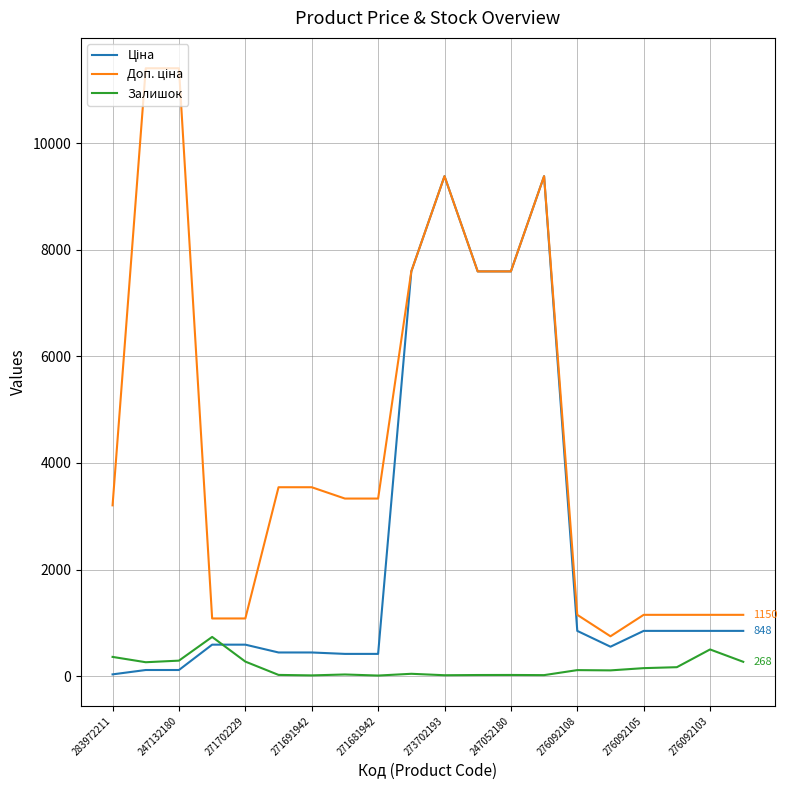

What is the greatest value displayed?

11410.0